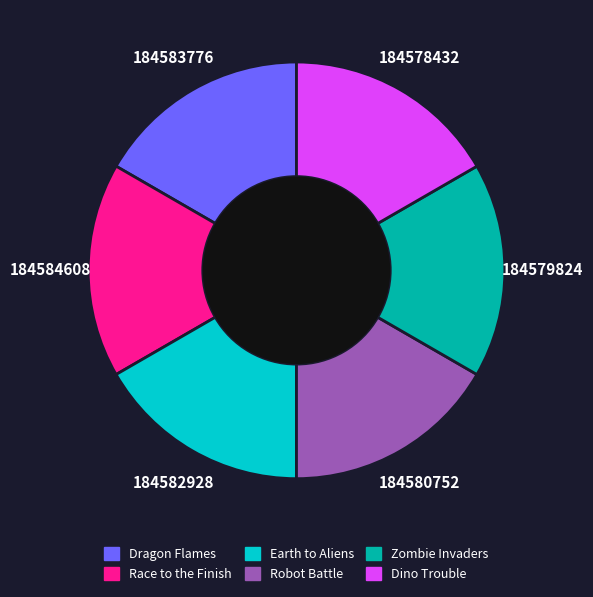

Does any single category account for the majority?

No